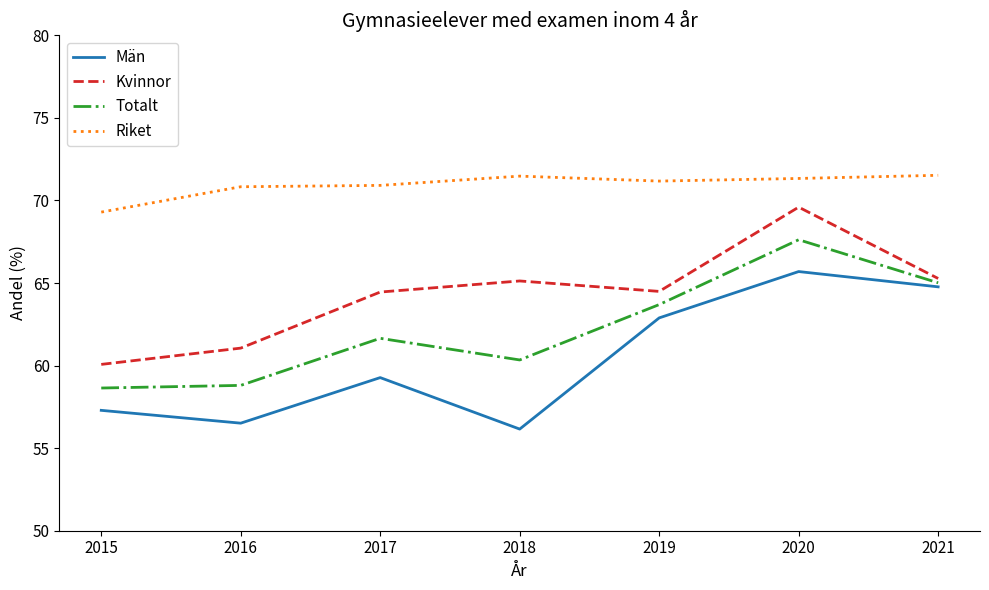

How many categories are shown in the chart?

7